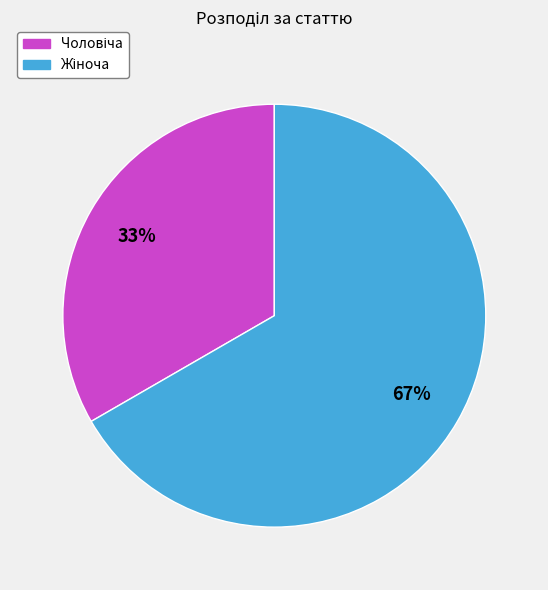

Is there any slice that represents more than half of the pie?

Yes